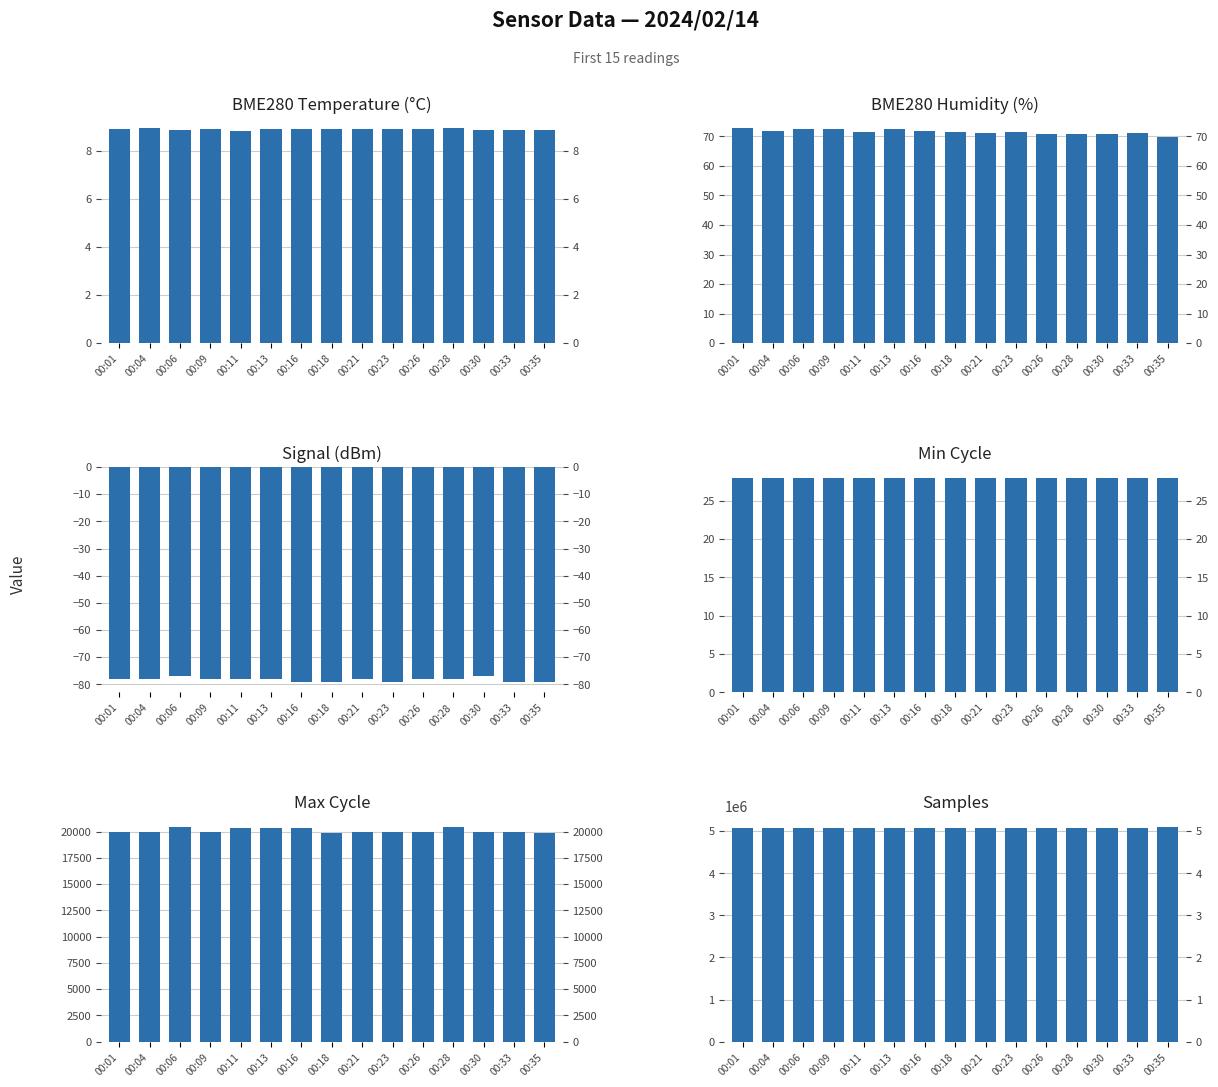

Reading left to right, transcribe all the data shown in this chart.

BME280_temperature: 8.9	8.9	8.8	8.9	8.8	8.9	8.9	8.9	8.9	8.9	8.9	8.9	8.8	8.9	8.9
BME280_humidity: 72.7	71.7	72.5	72.5	71.6	72.6	71.9	71.6	71.1	71.7	70.7	70.8	70.8	71.3	69.8
Signal: -78.0	-78.0	-77.0	-78.0	-78.0	-78.0	-79.0	-79.0	-78.0	-79.0	-78.0	-78.0	-77.0	-79.0	-79.0
Min_cycle: 28.0	28.0	28.0	28.0	28.0	28.0	28.0	28.0	28.0	28.0	28.0	28.0	28.0	28.0	28.0
Max_cycle: 19965.0	20004.0	20427.0	19927.0	20387.0	20334.0	20315.0	19913.0	19958.0	19928.0	19919.0	20410.0	19966.0	19943.0	19903.0
Samples: 5070614.0	5072050.0	5080863.0	5069620.0	5071477.0	5069565.0	5069970.0	5069798.0	5069750.0	5069473.0	5069882.0	5069995.0	5071925.0	5084972.0	5095621.0